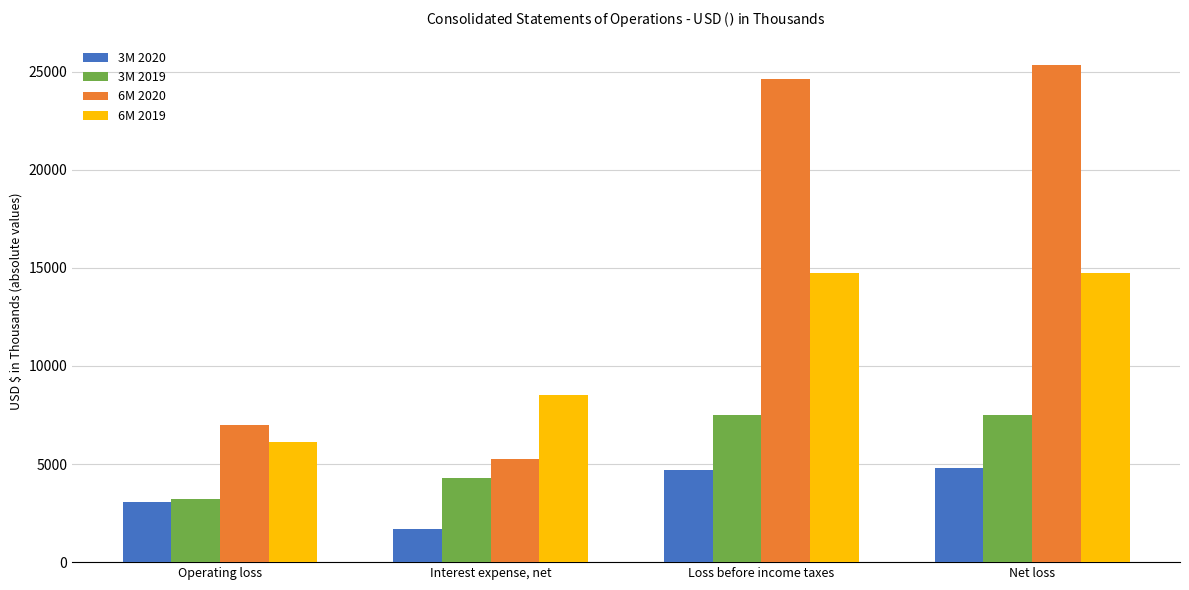

Which label corresponds to the smallest value in the chart?

Interest expense, net